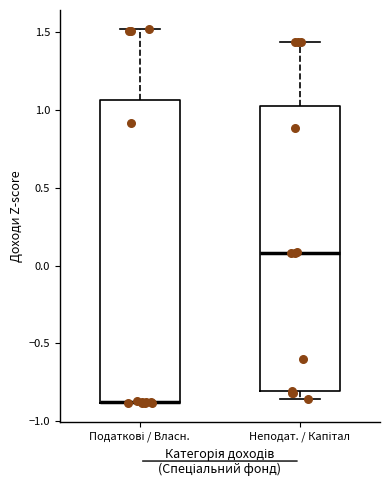

Where does the upper whisker of the box for Неподат. / Капітал end on the y-axis? The values are not printed on the chart, so give them approximately, as read against the axis.

1.45